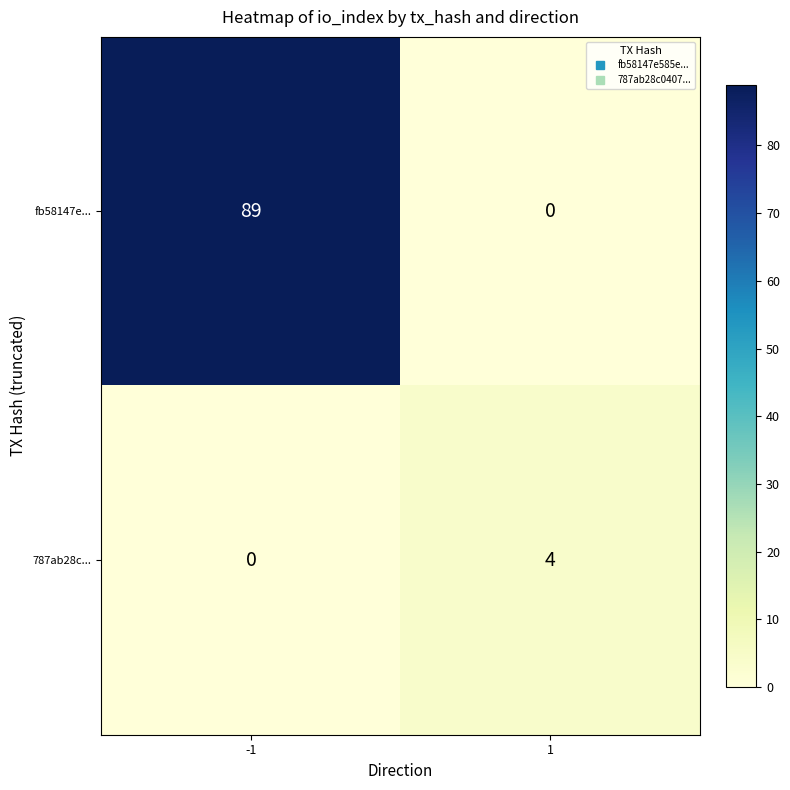

Which series changed the most between -1 and 1?

fb58147e...